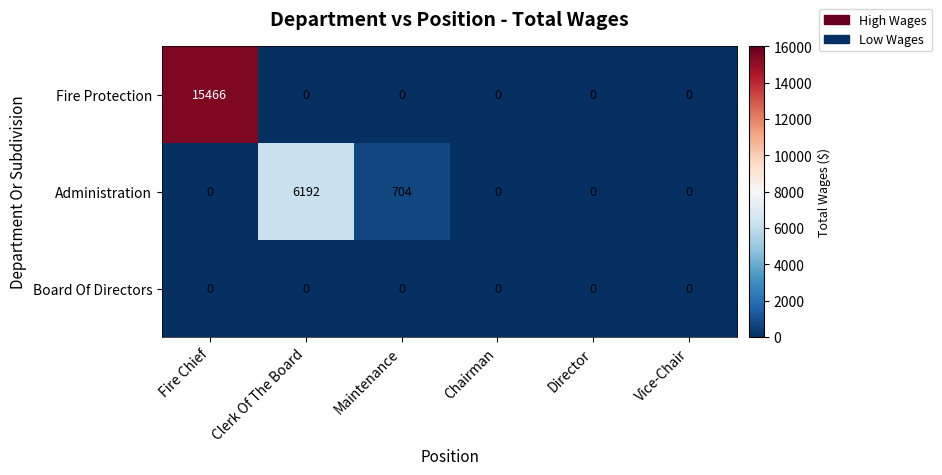

The Board Of Directors series shows 0 at Vice-Chair. True or false?

True